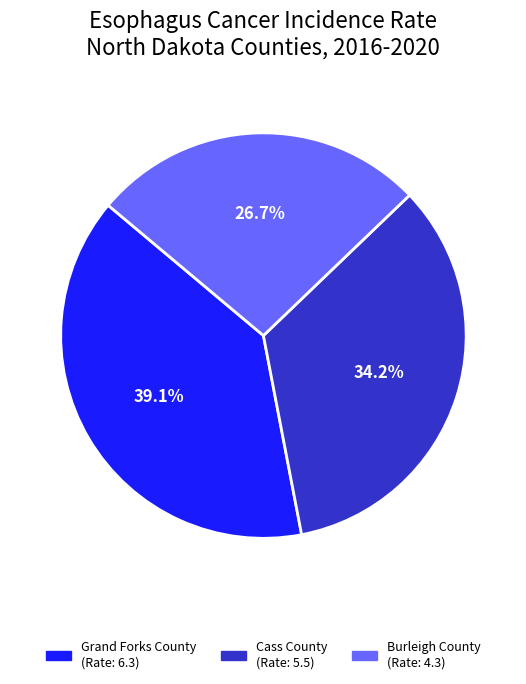

Which slice is the largest?

Grand Forks County